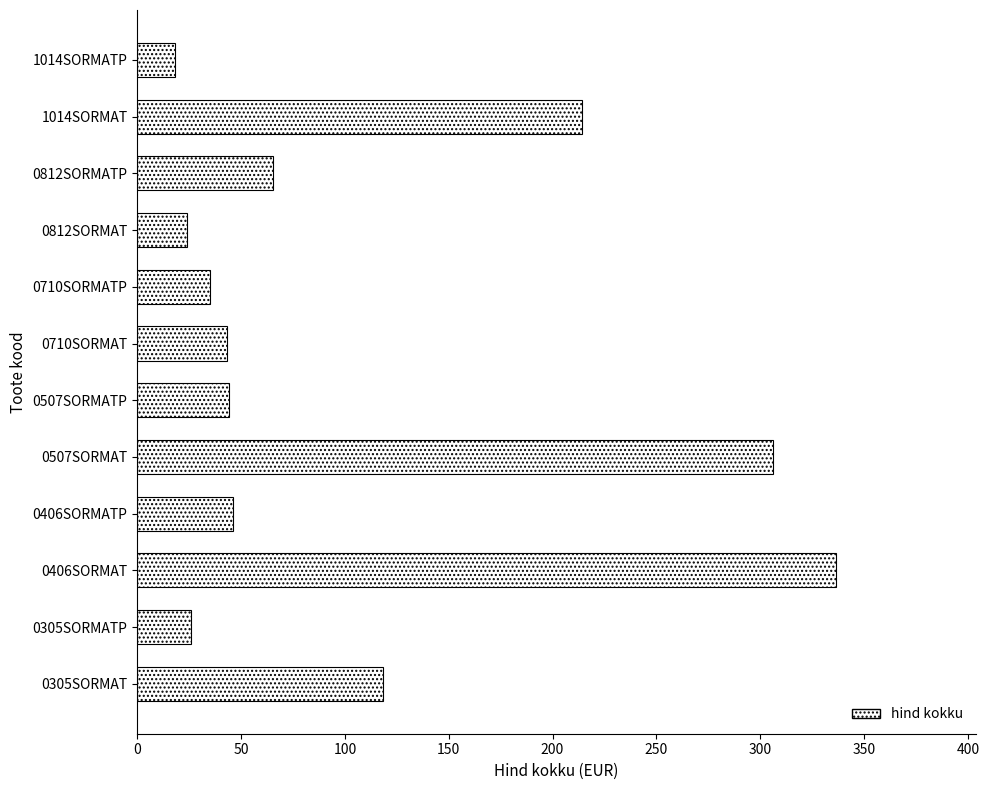

Which has a higher value, 0812SORMATP or 0710SORMAT?

0812SORMATP